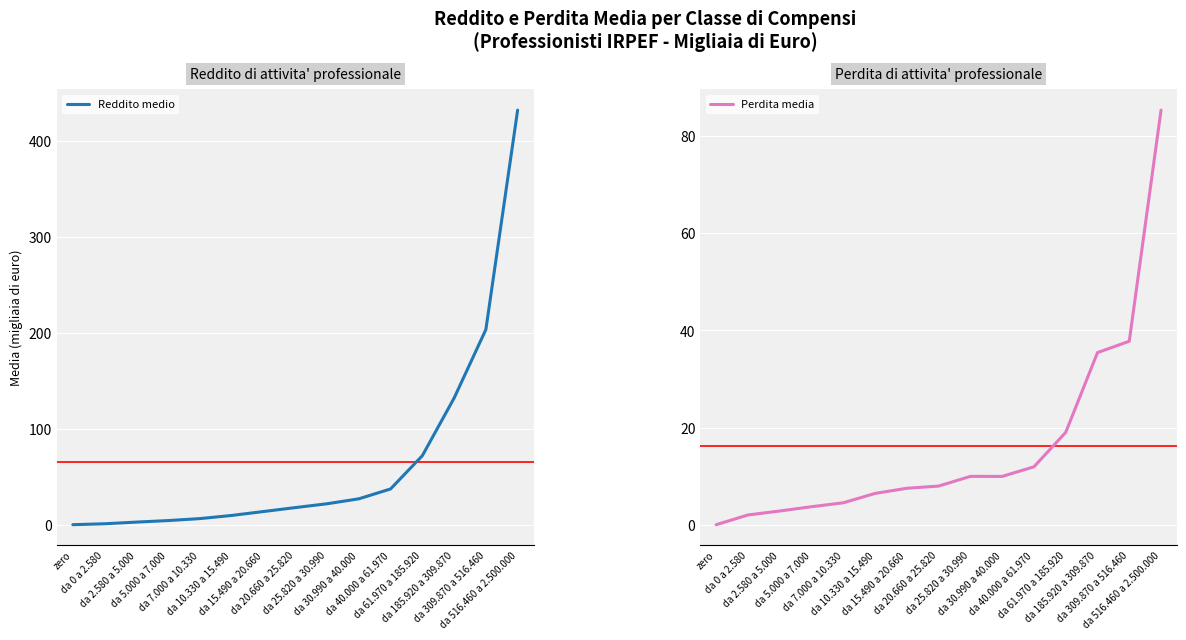

What is the total value across all series at da 0 a 2.580?

3.0